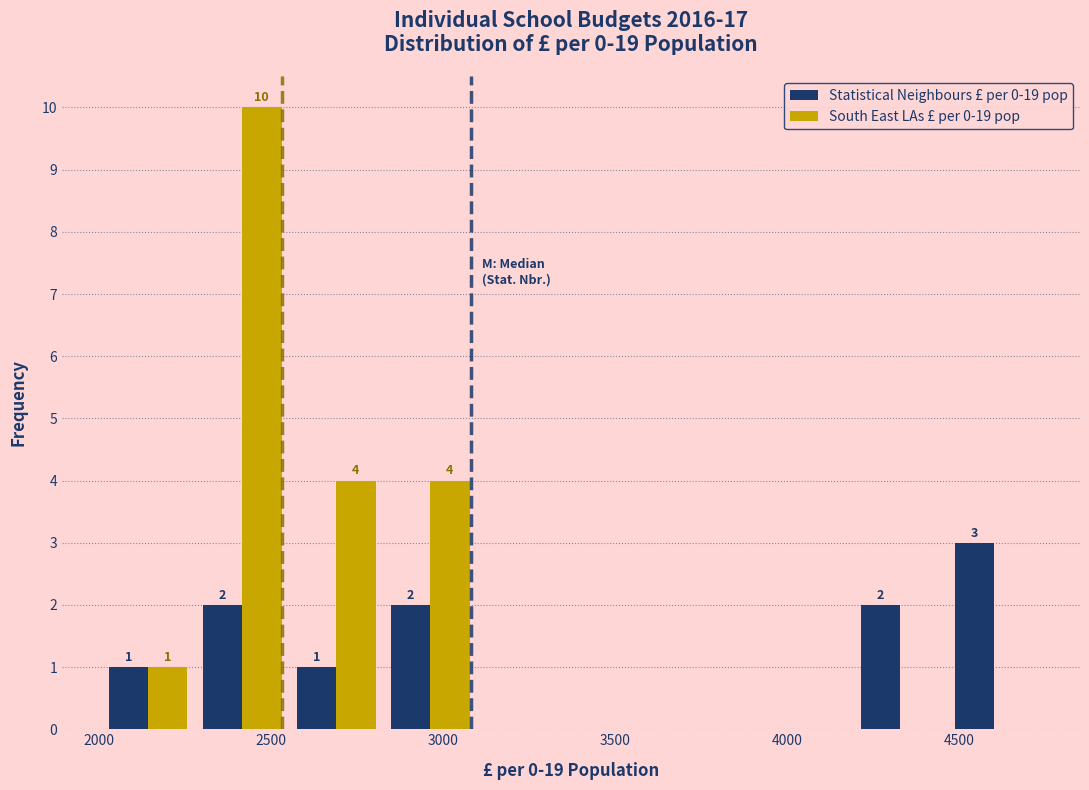

In the Statistical Neighbours £ per 0-19 pop series, which range on the x-axis has the tallest bar?

4450 to 4750